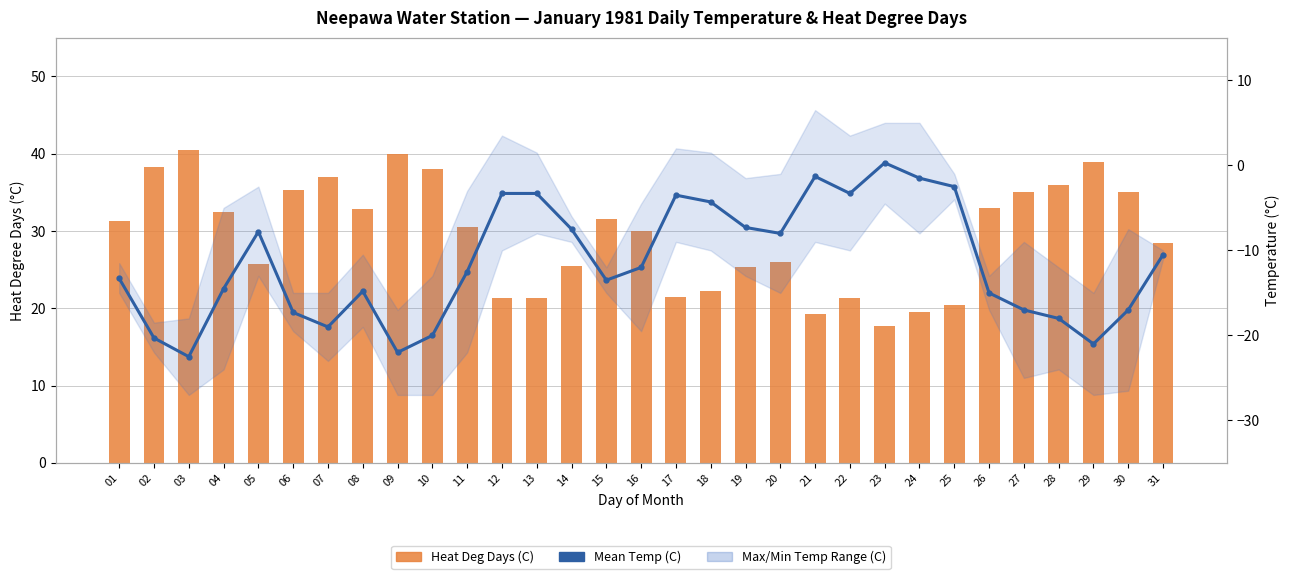

What is the minimum value shown in the chart?

-22.5